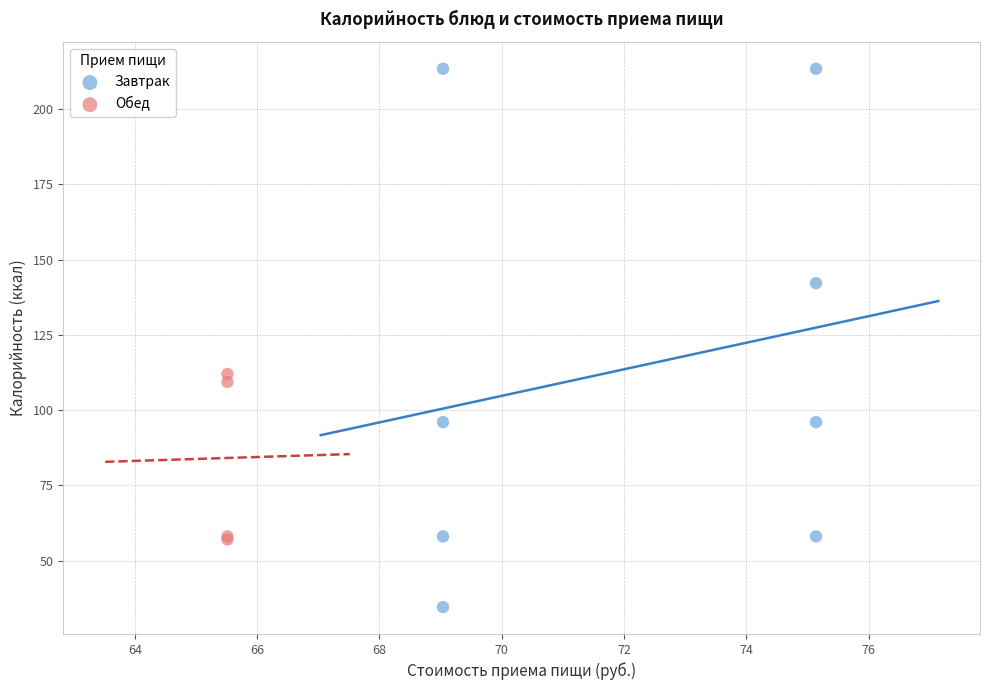

What are all the series names shown in the legend?

Завтрак, Обед